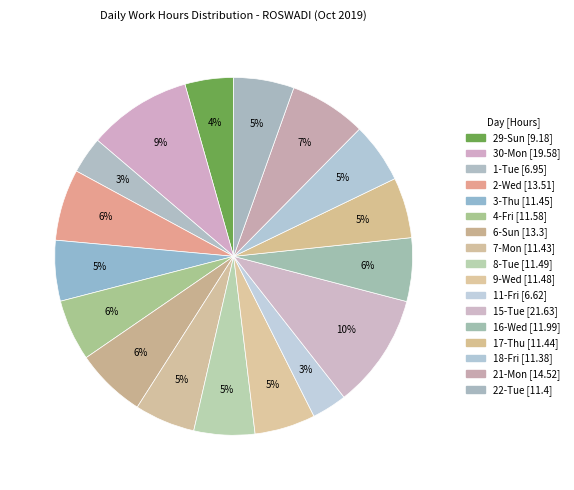

To the nearest percent, what is the average slice percentage?

6%